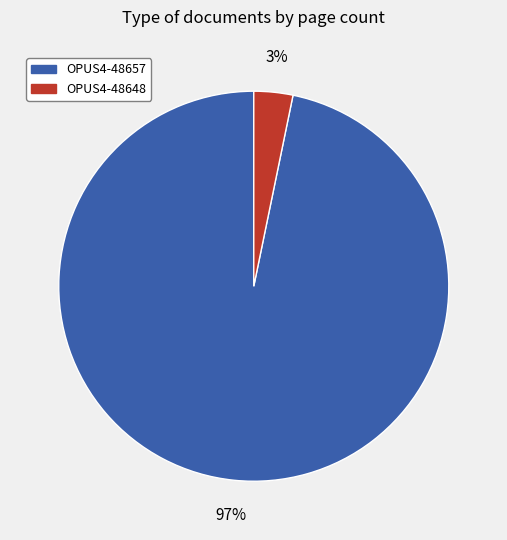

Is the sum of OPUS4-48648 and OPUS4-48657 greater than half?

Yes